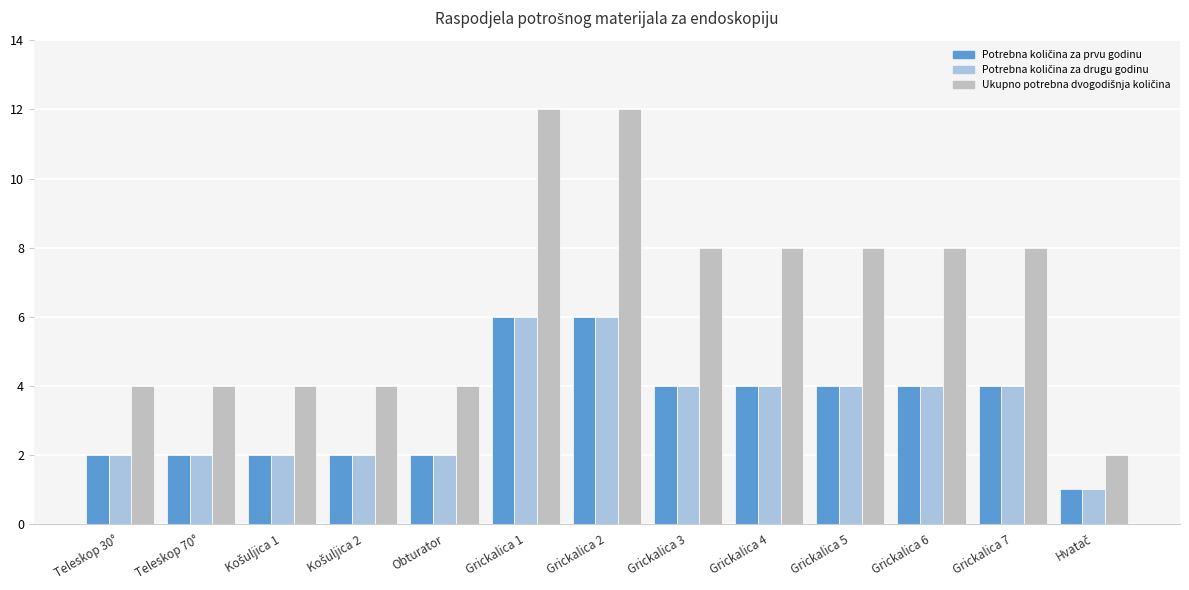

Between Grickalica 2 and Grickalica 3, which is larger?

Grickalica 2